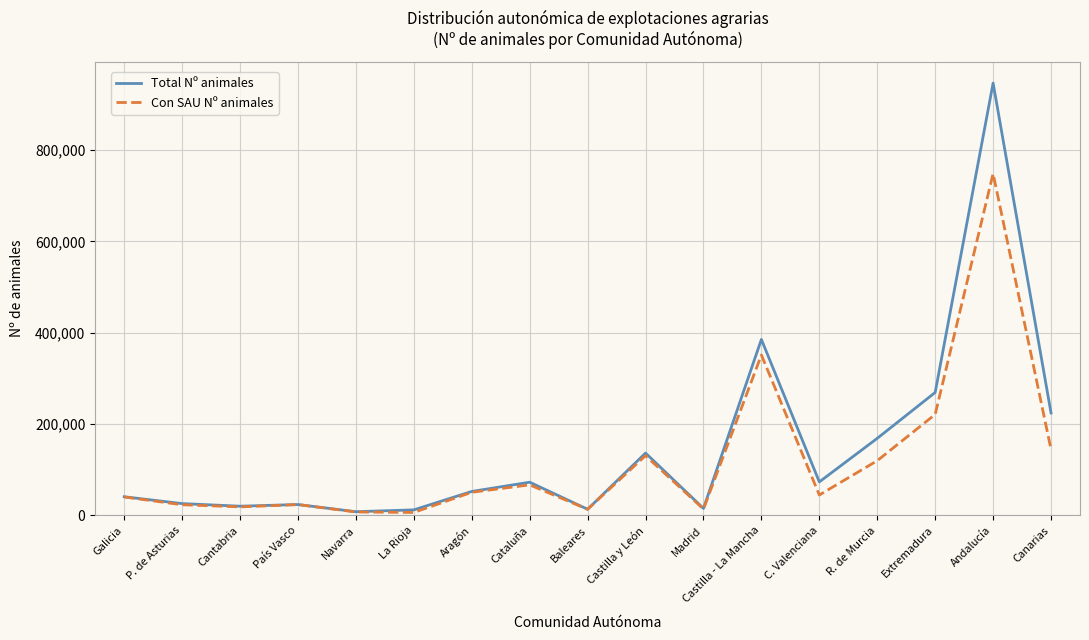

At which label is Total Nº animales closest to 477494?

Castilla - La Mancha